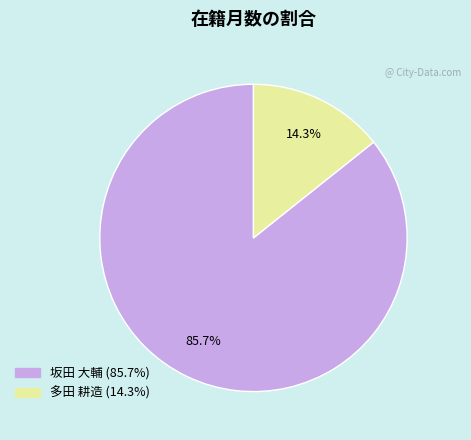

Does any single category account for the majority?

Yes